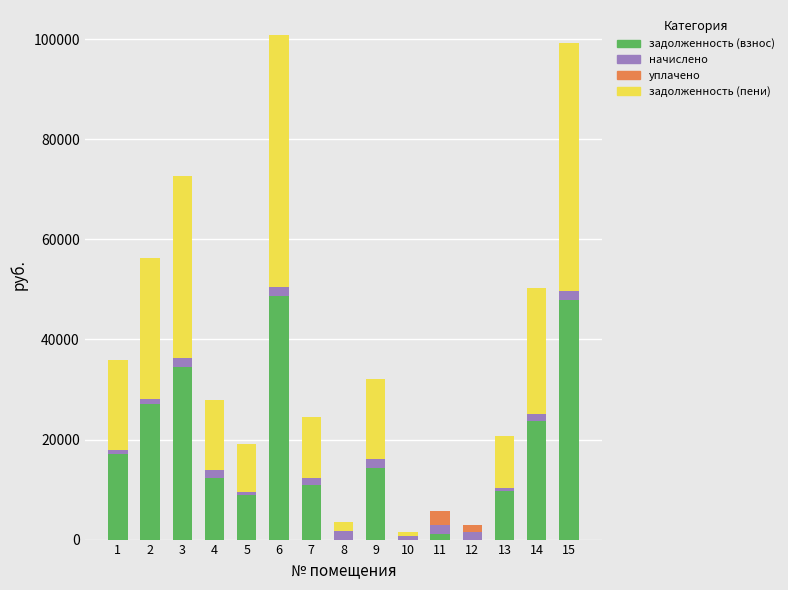

What is the maximum value for задолженность (взнос)?

48681.3